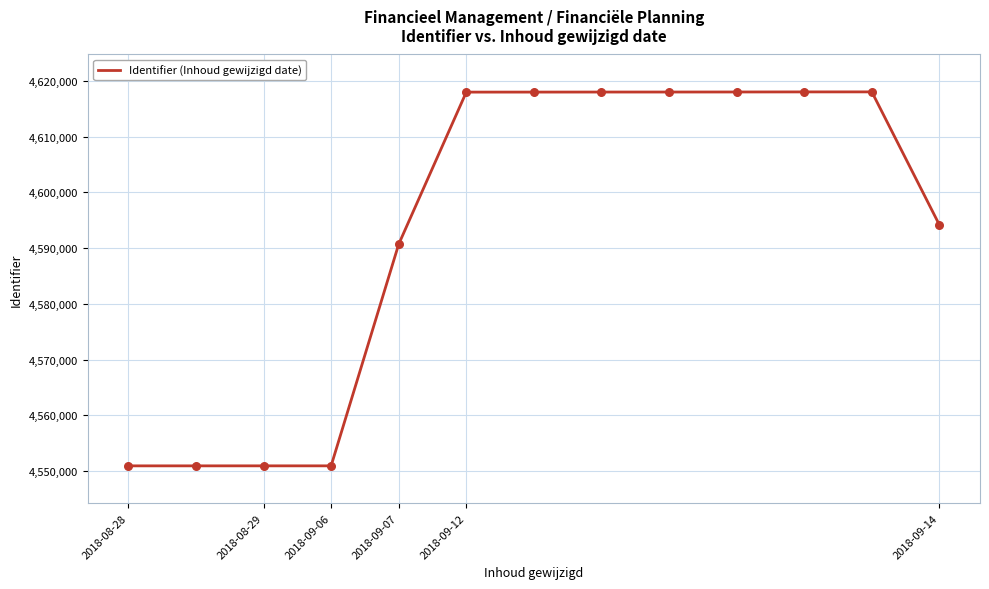

What is the difference between the maximum and minimum values?

67123